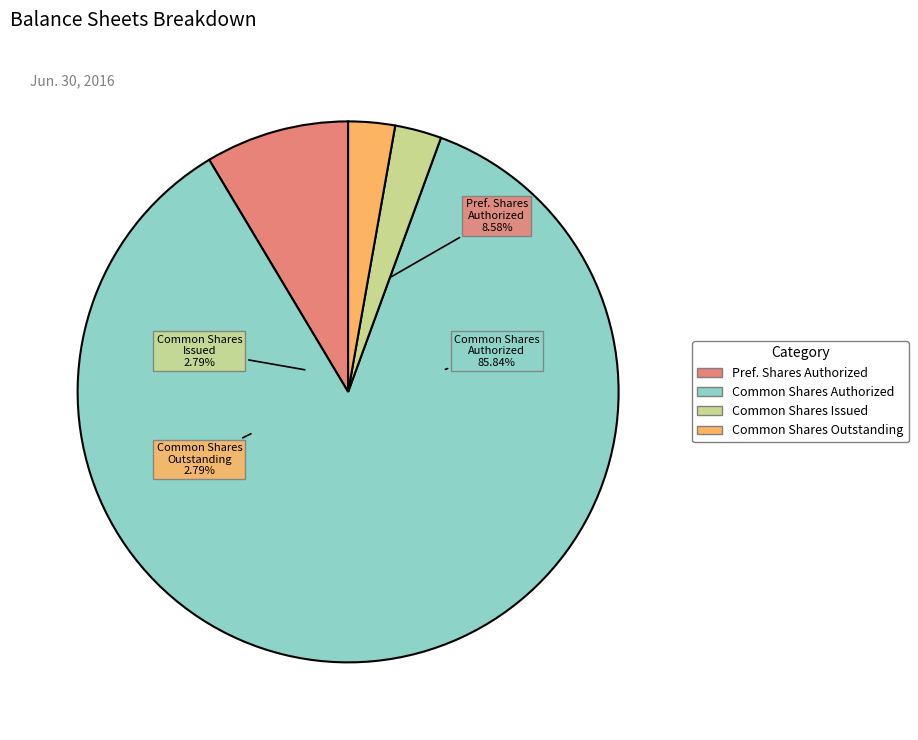

Does Common Stock, Shares Authorized account for over 50% of the chart?

Yes